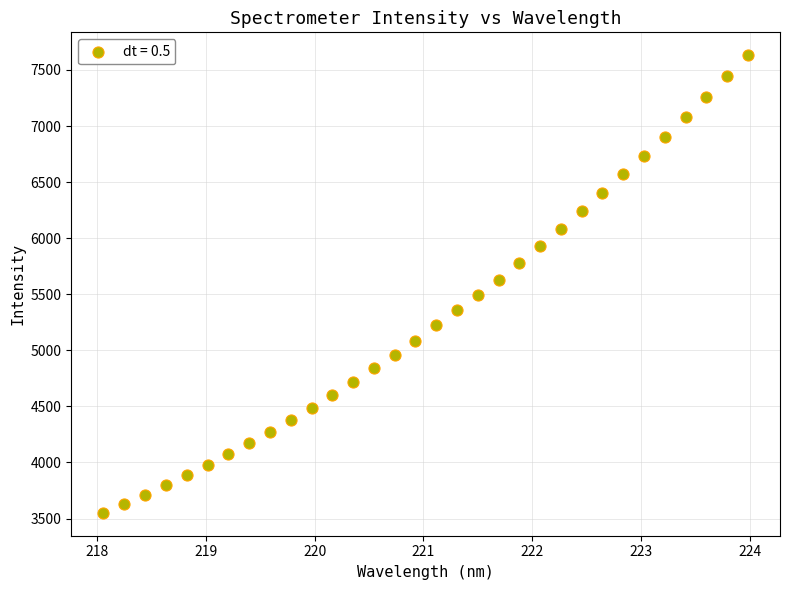

What is the range of X values (max minus min)?

5.9